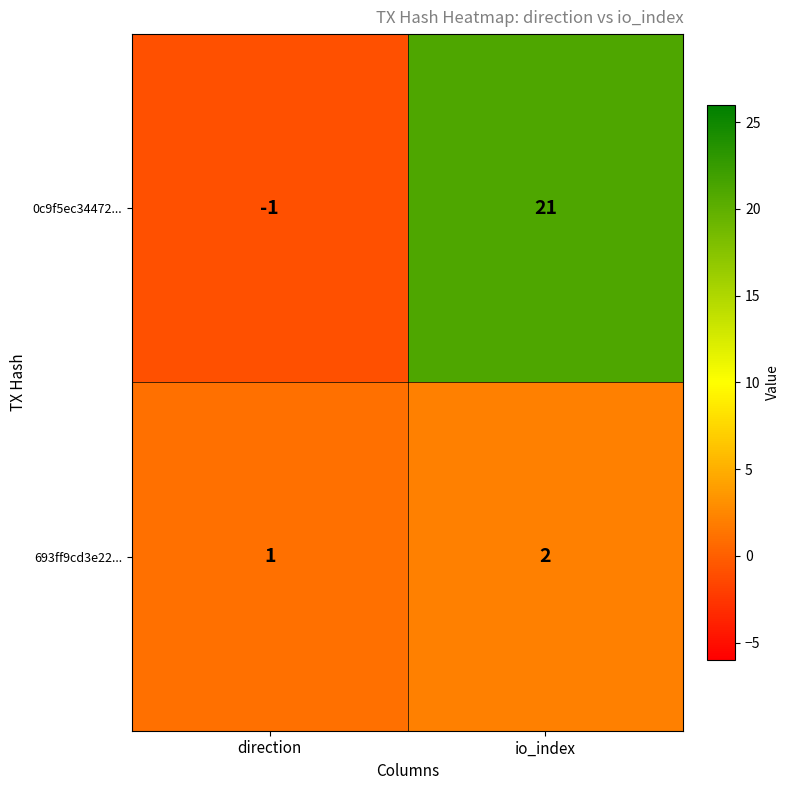

Reading left to right, transcribe all the data shown in this chart.

0c9f5ec34472...: -1	21
693ff9cd3e22...: 1	2